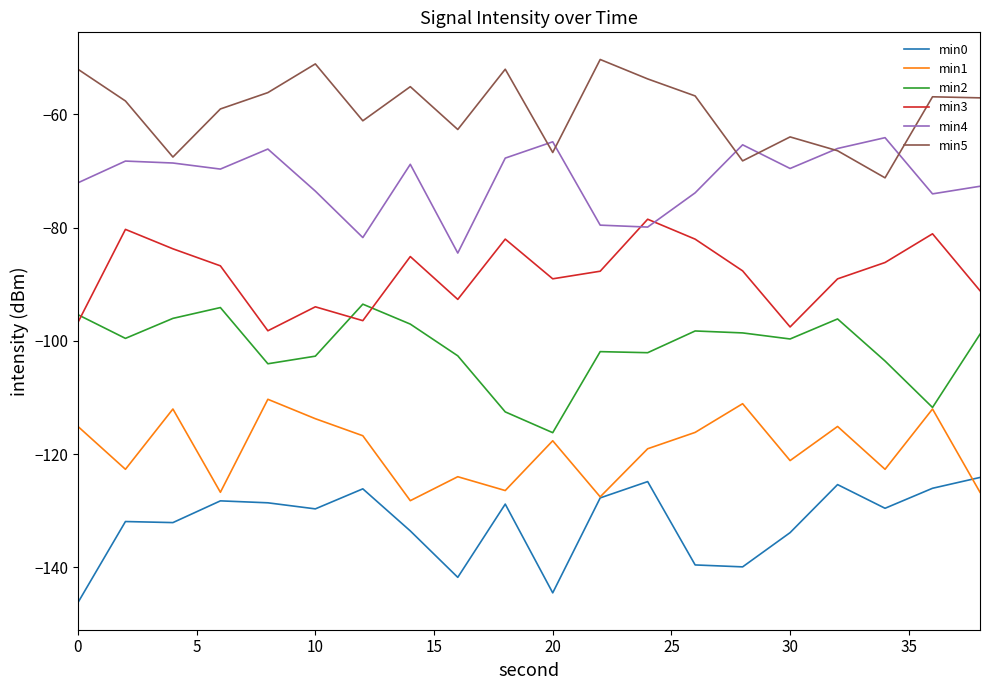

True or false: min4 and min1 cross at least once.

False